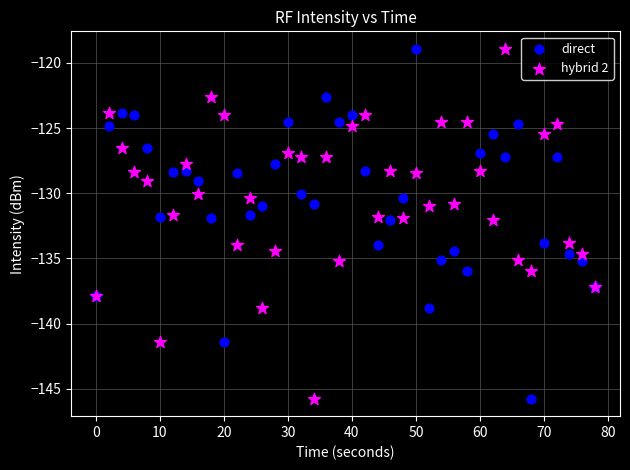

What is the X range (max minus min) for the scatter plot?

78.0